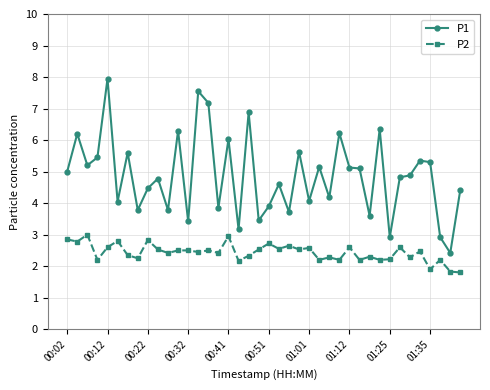

True or false: P2 and P1 cross at least once.

False